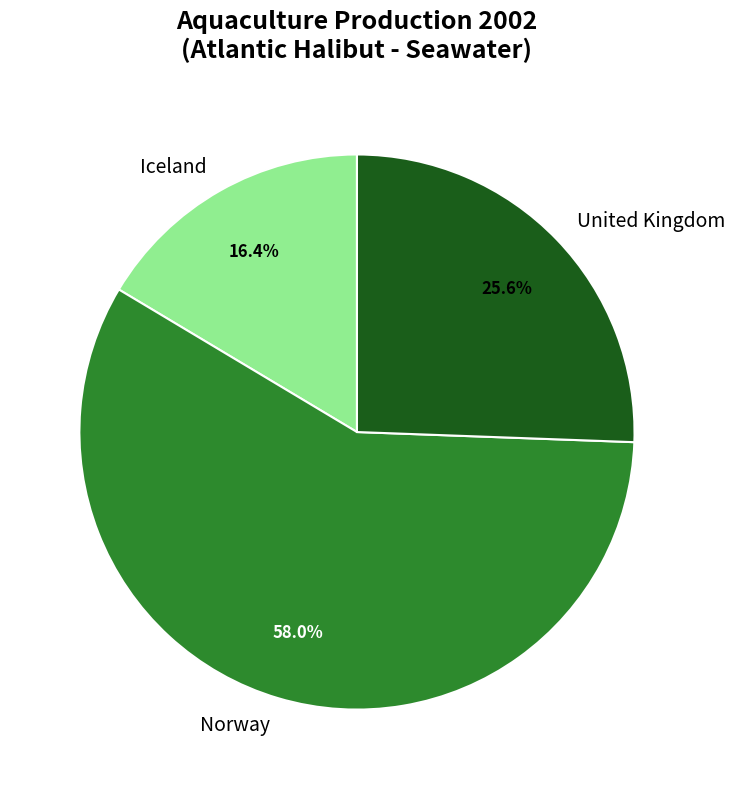

How many segments does this pie chart have?

3